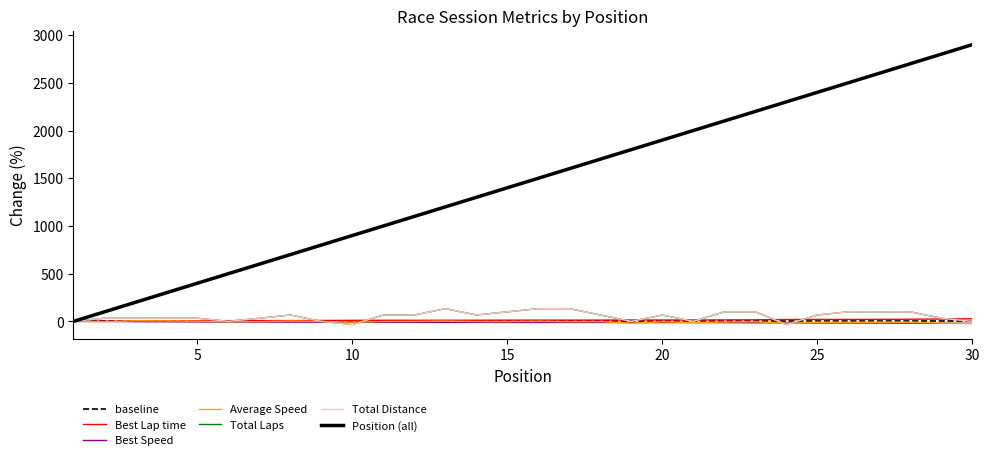

True or false: Average Speed and Total Distance intersect in this chart.

True